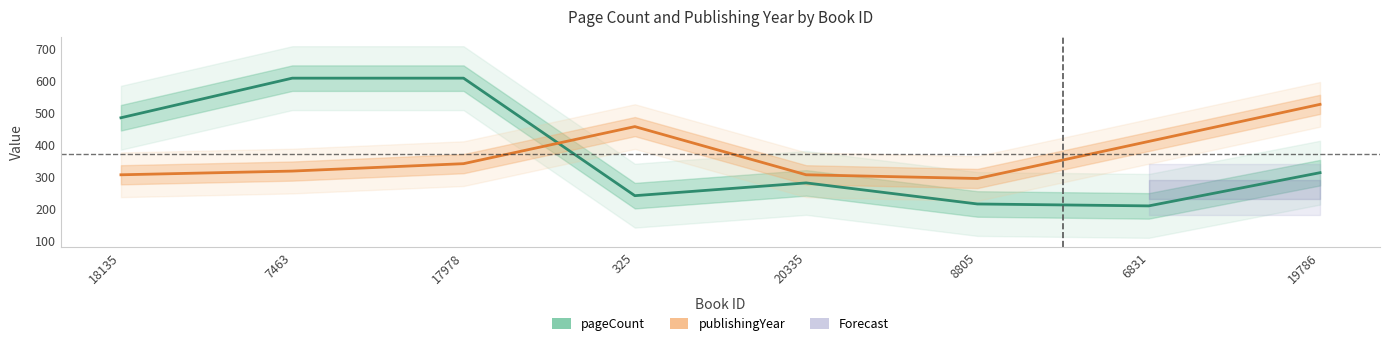

True or false: publishingYear has a value of 305.4 at 18135.

True